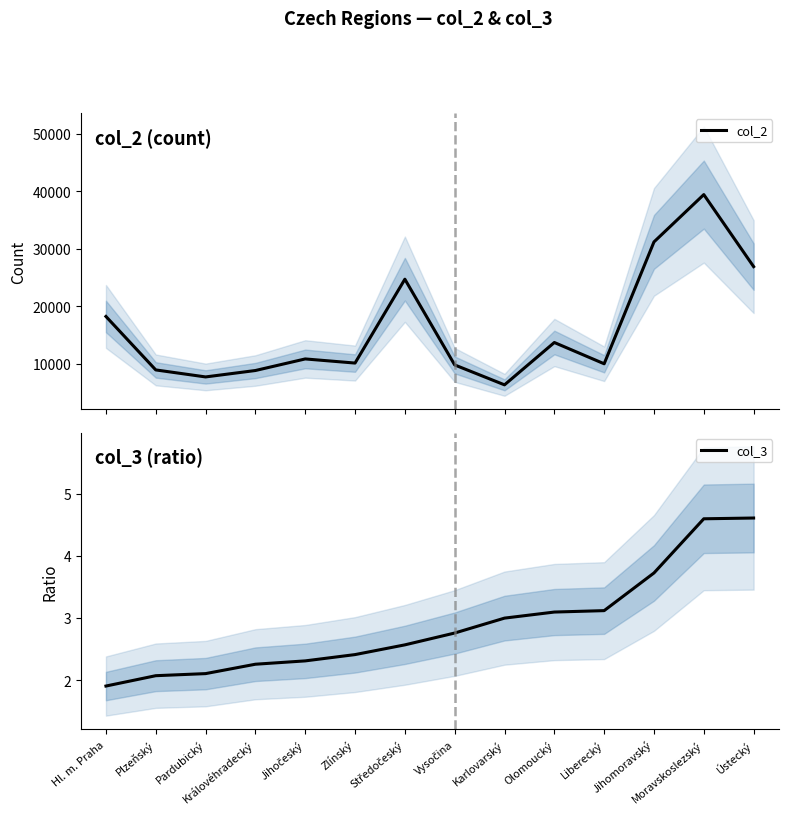

What is the label of the 7th point from the right?

Vysočina